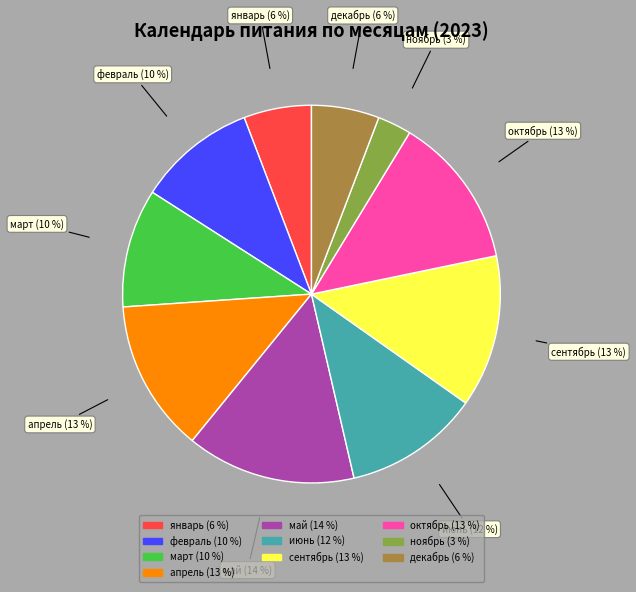

Does март represent more than half of the total?

No